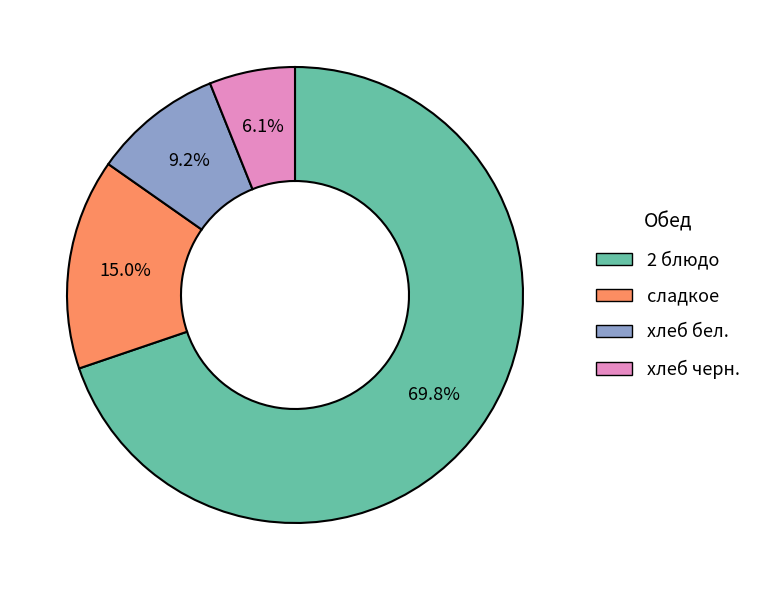

Which category has the smallest portion of the pie?

хлеб черн.